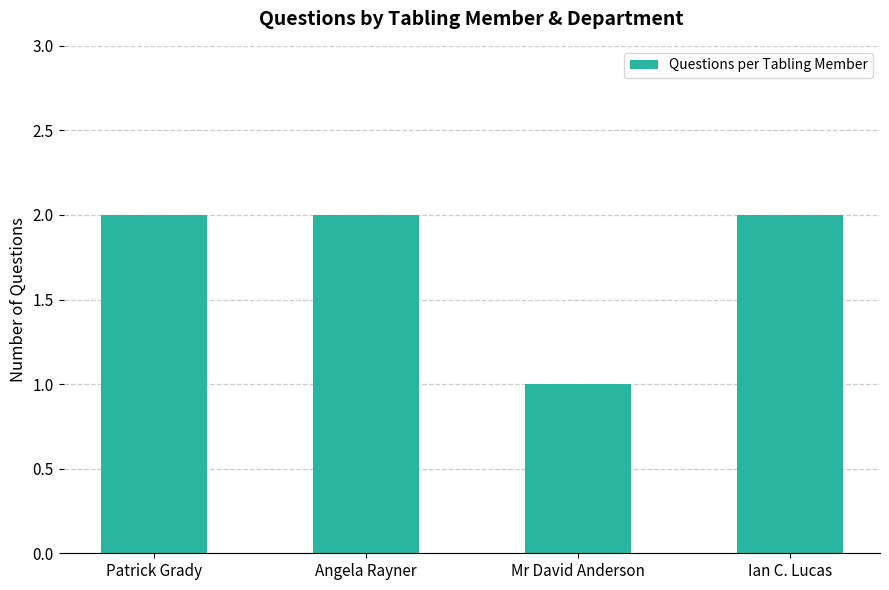

What is the smallest value displayed?

1